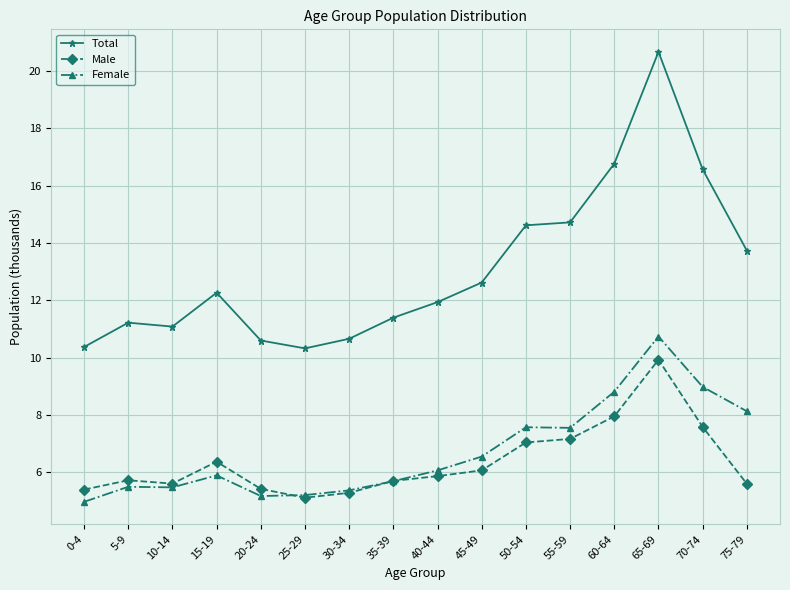

True or false: Male has more than 0 interior local peaks.

True